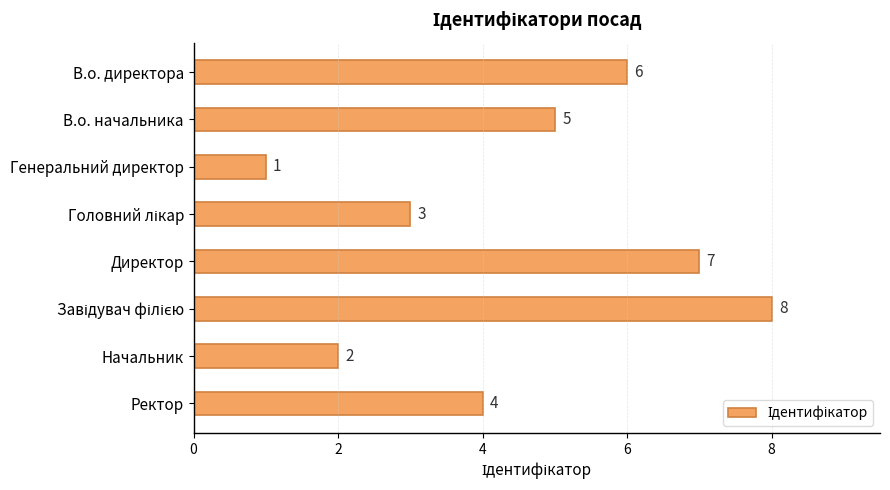

Does the chart contain any negative values?

No